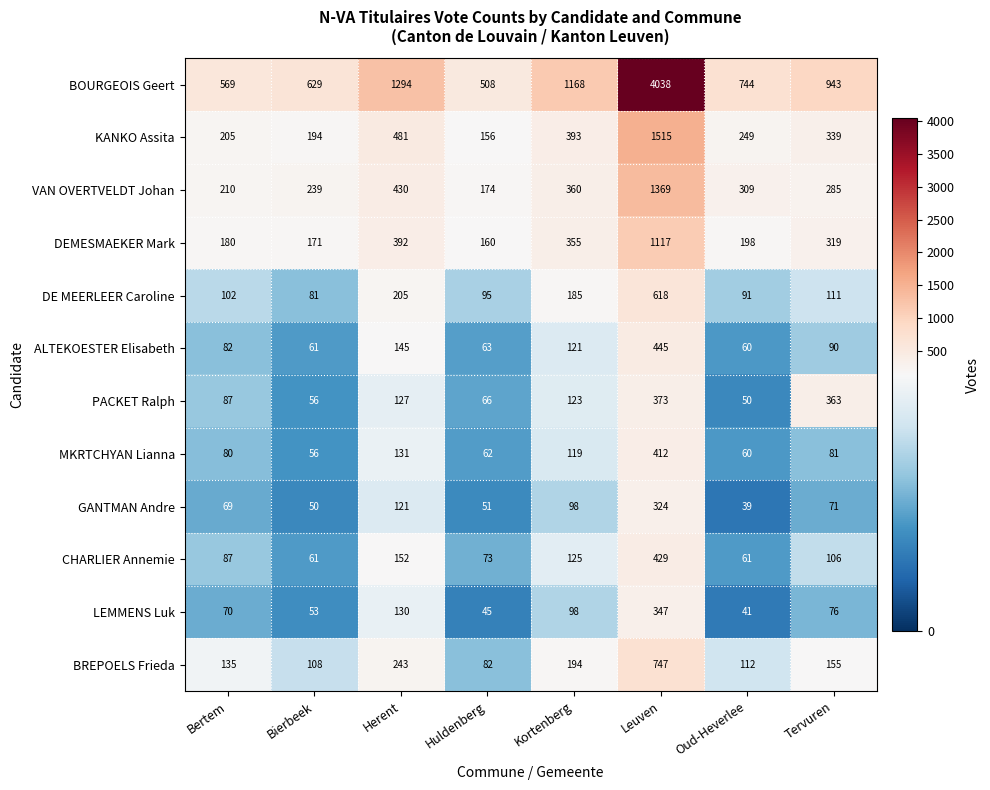

List the series in order of their peak value, highest first.

BOURGEOIS Geert, KANKO Assita, VAN OVERTVELDT Johan, DEMESMAEKER Mark, BREPOELS Frieda, DE MEERLEER Caroline, ALTEKOESTER Elisabeth, CHARLIER Annemie, MKRTCHYAN Lianna, PACKET Ralph, LEMMENS Luk, GANTMAN Andre